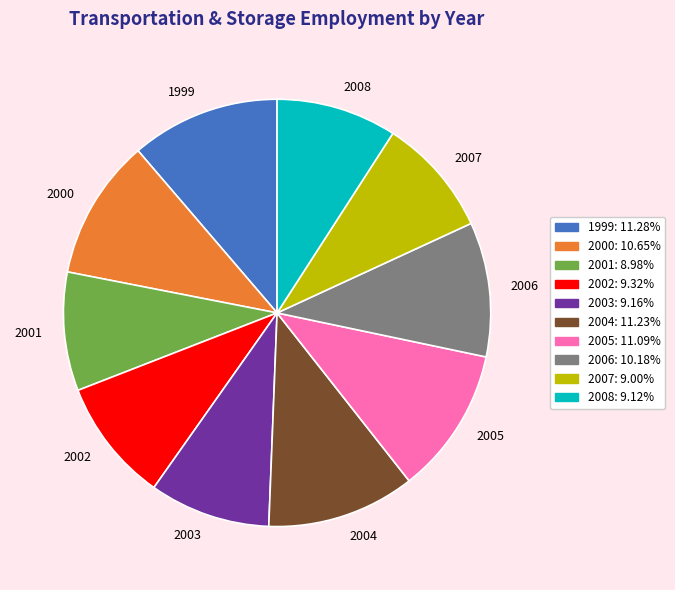

How many slices are in this pie chart?

10